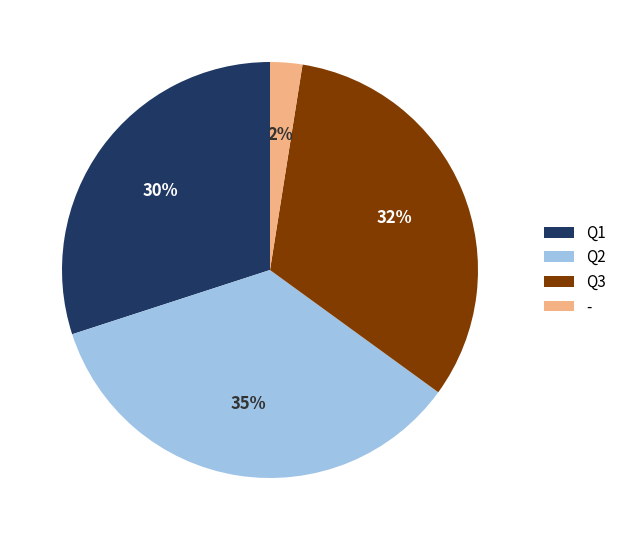

Is there any slice that represents more than half of the pie?

No